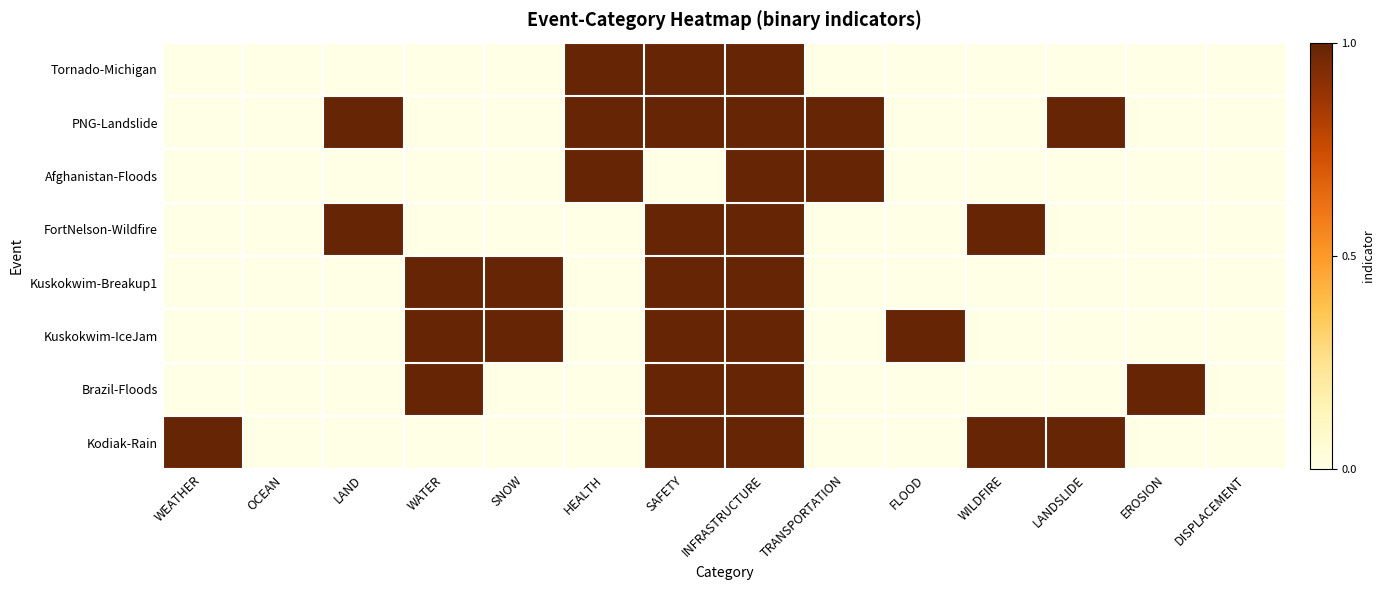

Reading left to right, list all the values displayed in this chart.

Tornado-Michigan: WEATHER=0	OCEAN=0	LAND=0	WATER=0	SNOW=0	HEALTH=1	SAFETY=1	INFRASTRUCTURE=1	TRANSPORTATION=0	FLOOD=0	WILDFIRE=0	LANDSLIDE=0	EROSION=0	DISPLACEMENT=0
PNG-Landslide: WEATHER=0	OCEAN=0	LAND=1	WATER=0	SNOW=0	HEALTH=1	SAFETY=1	INFRASTRUCTURE=1	TRANSPORTATION=1	FLOOD=0	WILDFIRE=0	LANDSLIDE=1	EROSION=0	DISPLACEMENT=0
Afghanistan-Floods: WEATHER=0	OCEAN=0	LAND=0	WATER=0	SNOW=0	HEALTH=1	SAFETY=0	INFRASTRUCTURE=1	TRANSPORTATION=1	FLOOD=0	WILDFIRE=0	LANDSLIDE=0	EROSION=0	DISPLACEMENT=0
FortNelson-Wildfire: WEATHER=0	OCEAN=0	LAND=1	WATER=0	SNOW=0	HEALTH=0	SAFETY=1	INFRASTRUCTURE=1	TRANSPORTATION=0	FLOOD=0	WILDFIRE=1	LANDSLIDE=0	EROSION=0	DISPLACEMENT=0
Kuskokwim-Breakup1: WEATHER=0	OCEAN=0	LAND=0	WATER=1	SNOW=1	HEALTH=0	SAFETY=1	INFRASTRUCTURE=1	TRANSPORTATION=0	FLOOD=0	WILDFIRE=0	LANDSLIDE=0	EROSION=0	DISPLACEMENT=0
Kuskokwim-IceJam: WEATHER=0	OCEAN=0	LAND=0	WATER=1	SNOW=1	HEALTH=0	SAFETY=1	INFRASTRUCTURE=1	TRANSPORTATION=0	FLOOD=1	WILDFIRE=0	LANDSLIDE=0	EROSION=0	DISPLACEMENT=0
Brazil-Floods: WEATHER=0	OCEAN=0	LAND=0	WATER=1	SNOW=0	HEALTH=0	SAFETY=1	INFRASTRUCTURE=1	TRANSPORTATION=0	FLOOD=0	WILDFIRE=0	LANDSLIDE=0	EROSION=1	DISPLACEMENT=0
Kodiak-Rain: WEATHER=1	OCEAN=0	LAND=0	WATER=0	SNOW=0	HEALTH=0	SAFETY=1	INFRASTRUCTURE=1	TRANSPORTATION=0	FLOOD=0	WILDFIRE=1	LANDSLIDE=1	EROSION=0	DISPLACEMENT=0